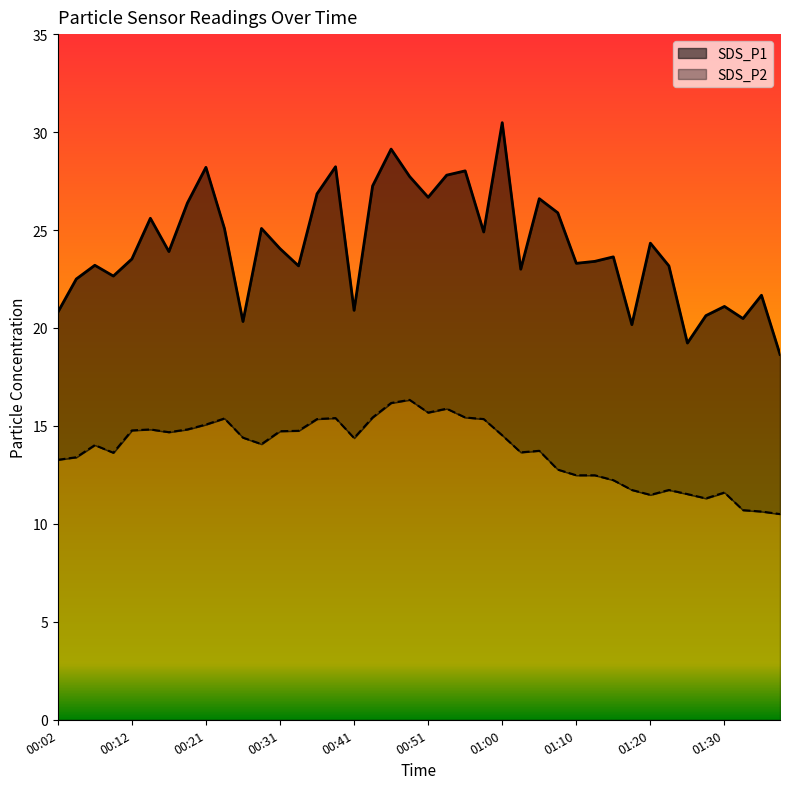

What is the label of the 23rd point from the right?

00:43